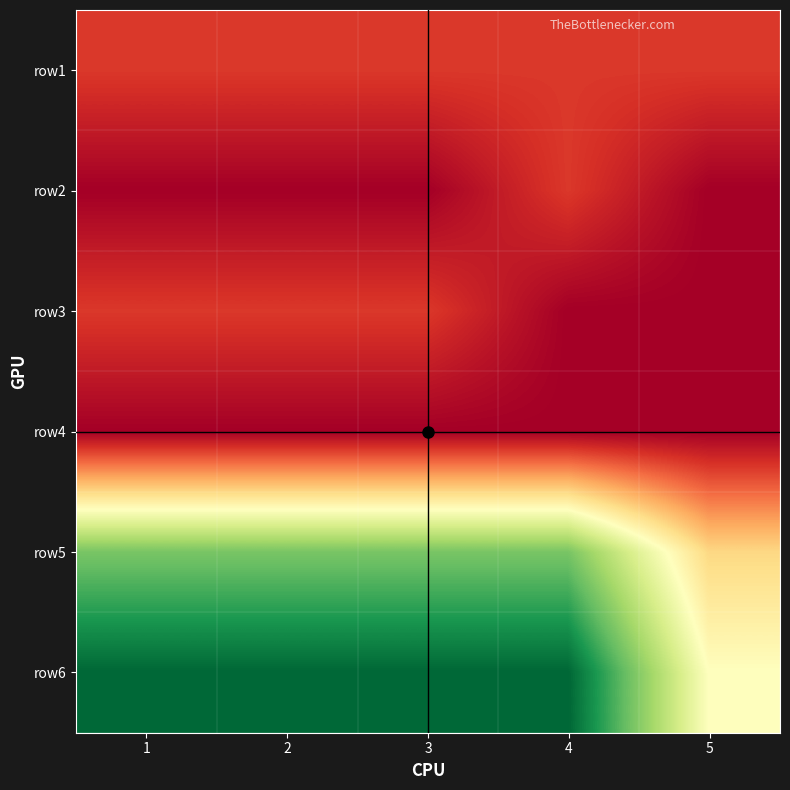

What is the total value across all series at 4?

5201